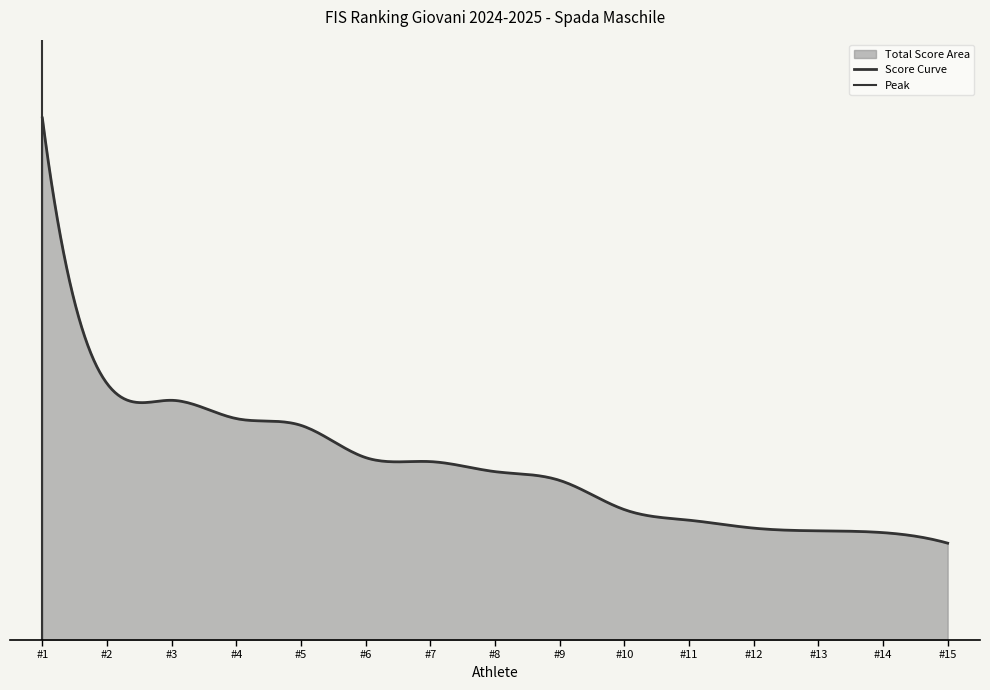

What is the greatest value displayed?

175155.0